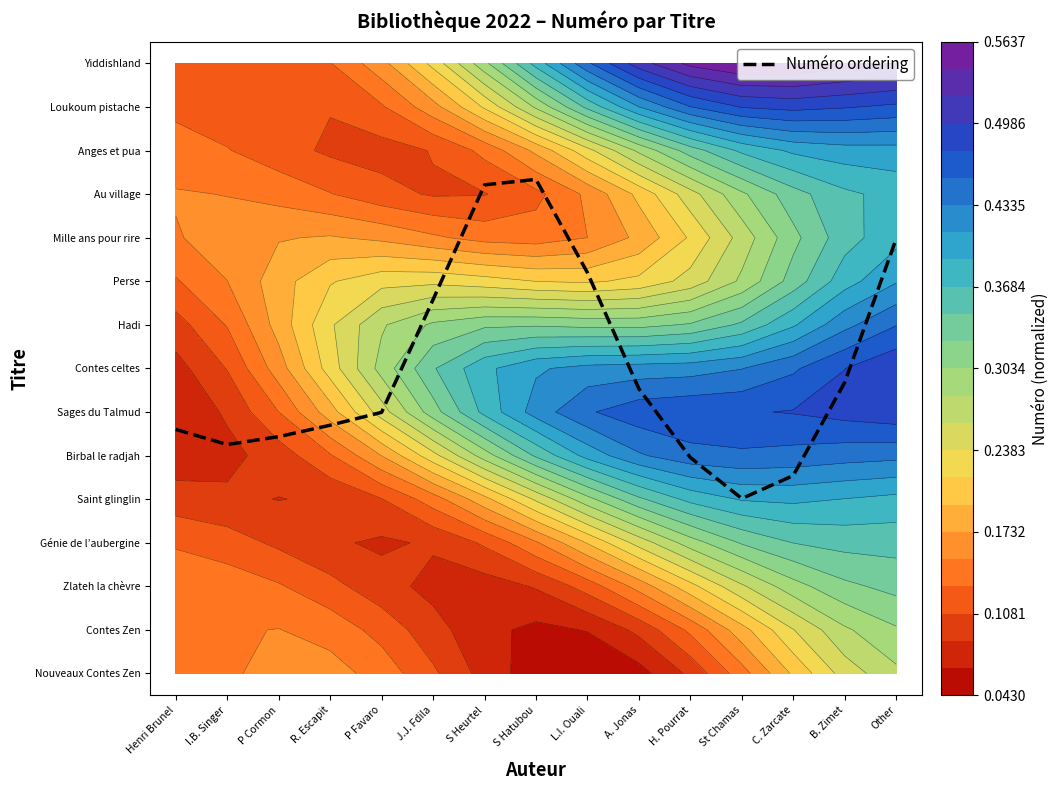

What is the change in value from P Cormon to L.I. Ouali?

+3.8